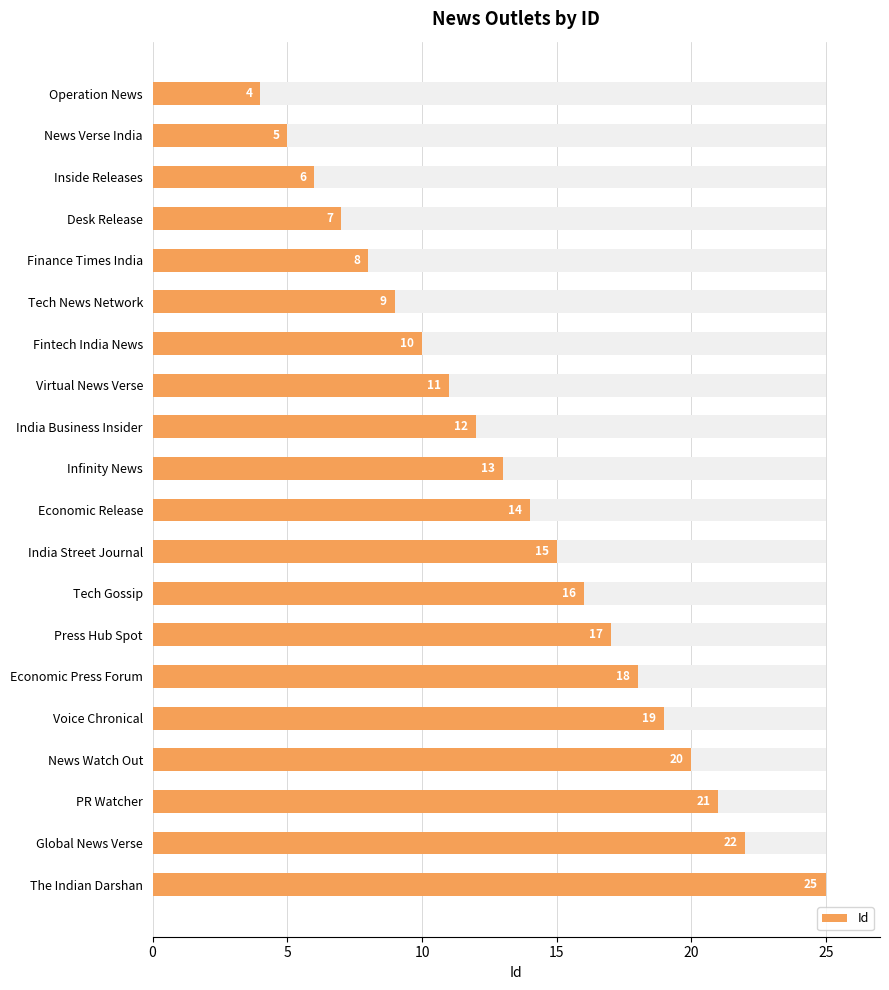

What is the greatest value displayed?

25